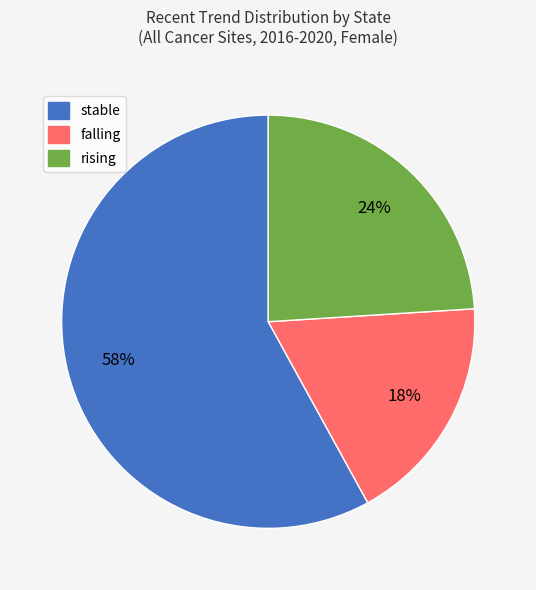

Which slice is the largest?

stable